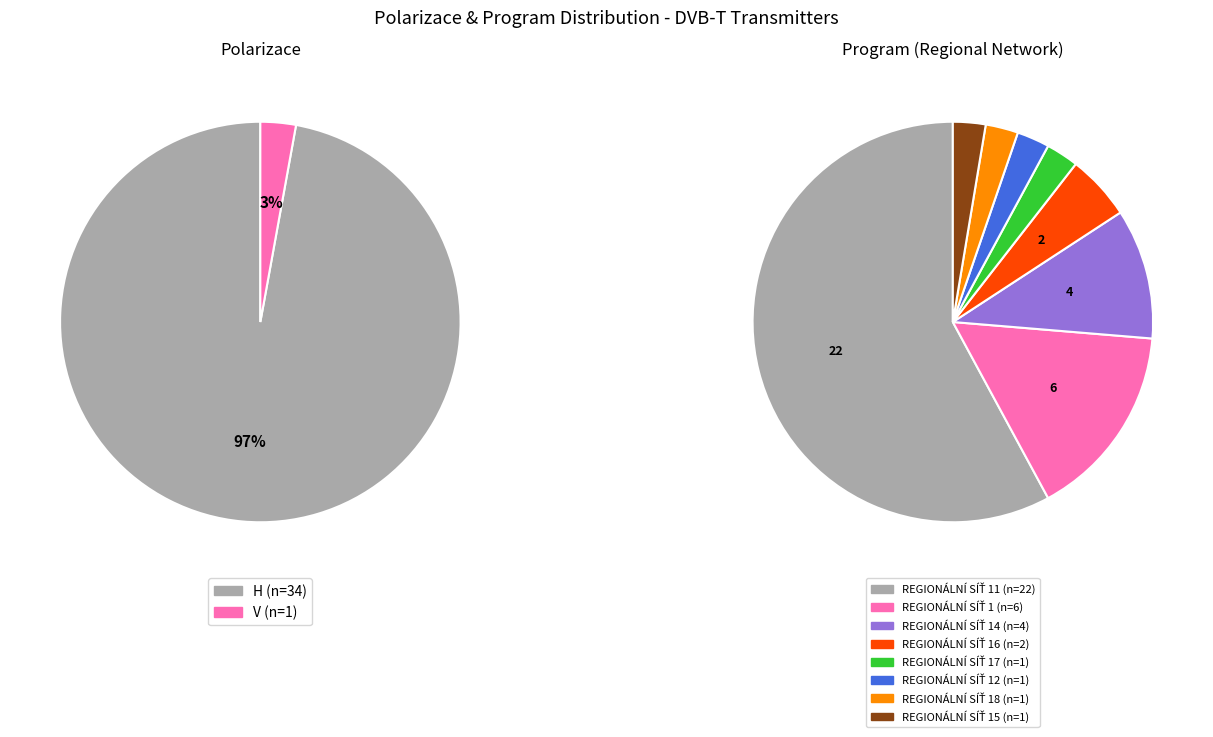

Which category has the biggest portion of the pie?

H